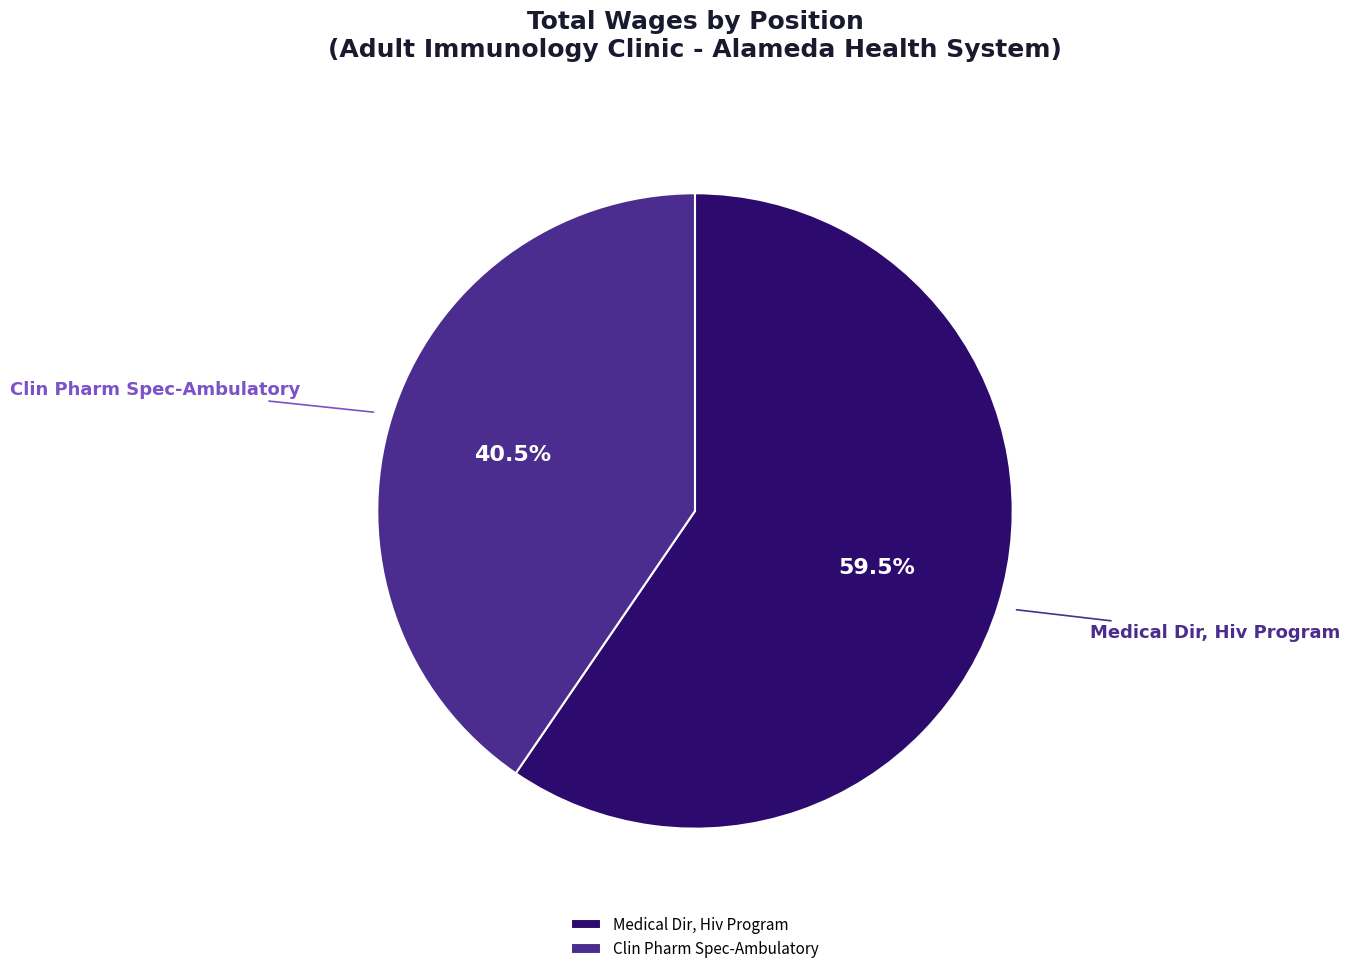

To the nearest percent, what is the difference between the Clin Pharm Spec-Ambulatory and Medical Dir, Hiv Program slice percentages?

19%